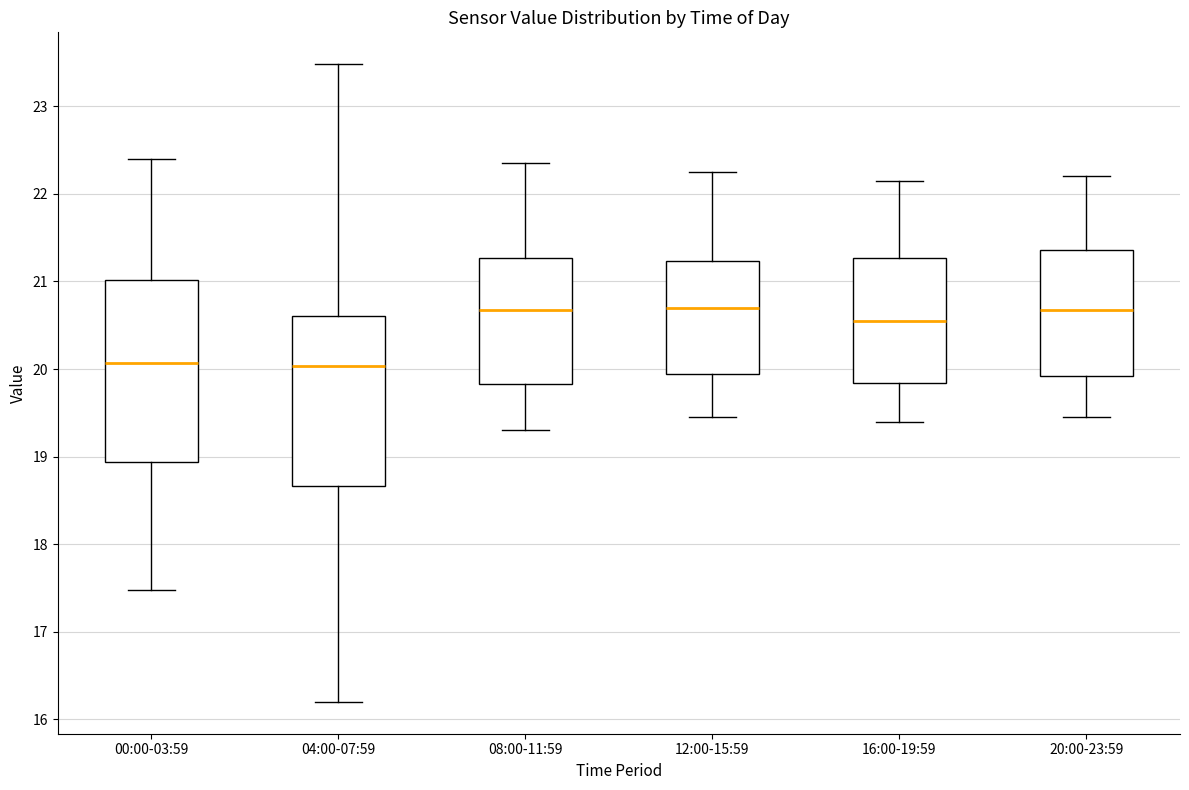

Reading left to right, read every box against the y-axis: the position of its median line, the range the box covers, and the ends of its whiskers. The values are not printed on the chart, so give them approximately, as read against the axis.

00:00-03:59: median 20.1, box 18.9 to 21.0, whiskers 17.5 to 22.4
04:00-07:59: median 20.0, box 18.7 to 20.6, whiskers 16.2 to 23.5
08:00-11:59: median 20.7, box 19.8 to 21.3, whiskers 19.3 to 22.4
12:00-15:59: median 20.7, box 19.9 to 21.2, whiskers 19.5 to 22.3
16:00-19:59: median 20.6, box 19.8 to 21.3, whiskers 19.4 to 22.2
20:00-23:59: median 20.7, box 19.9 to 21.4, whiskers 19.5 to 22.2